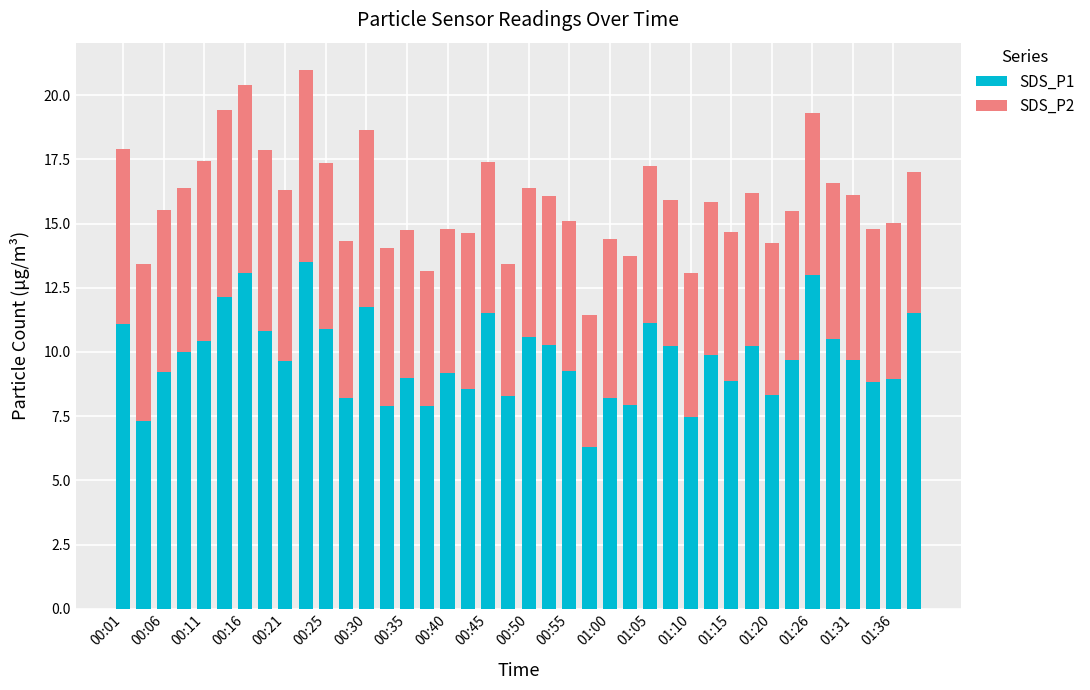

What is the highest value of the SDS_P1 series?

13.5